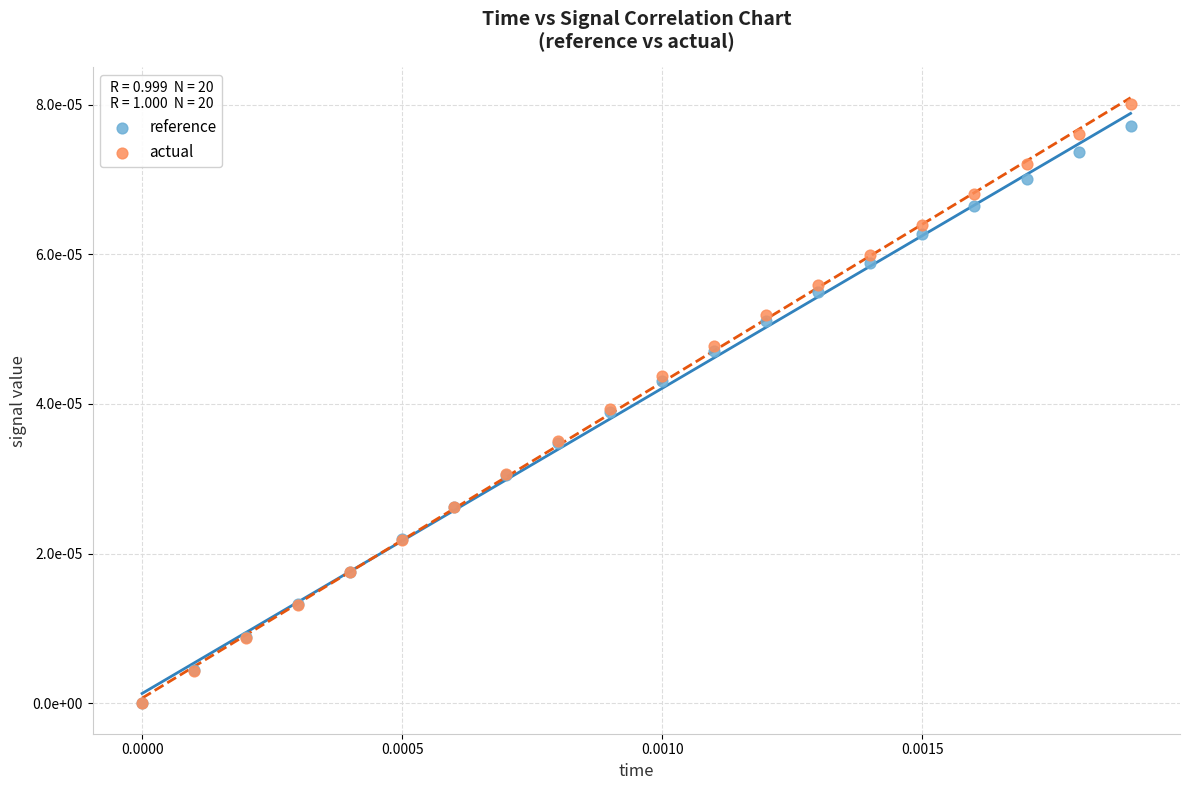

Which series reaches the maximum Y coordinate?

actual